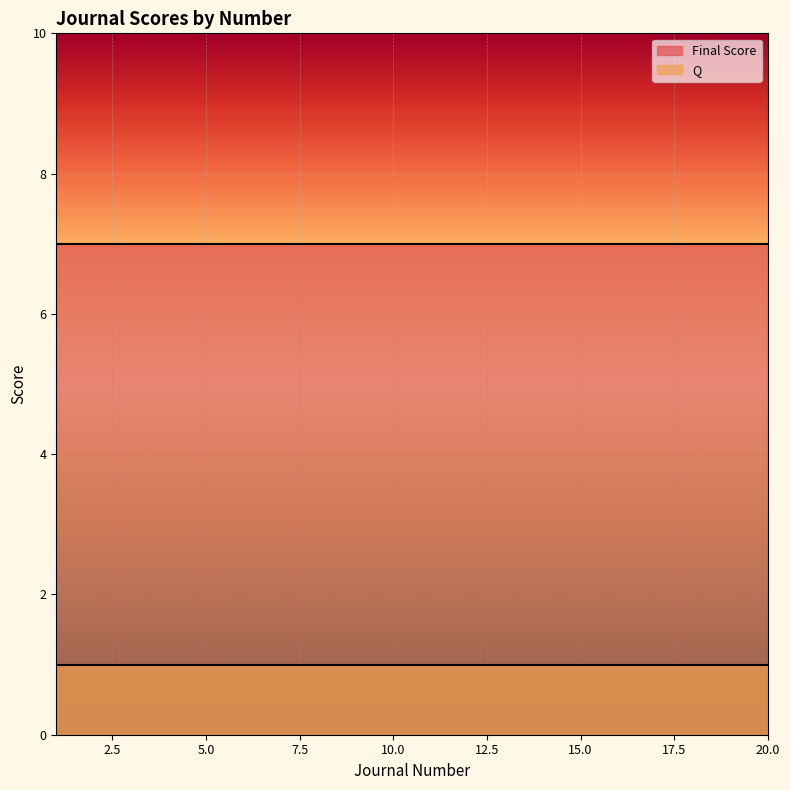

What is the sum of the Q values at 9 and 18?

2